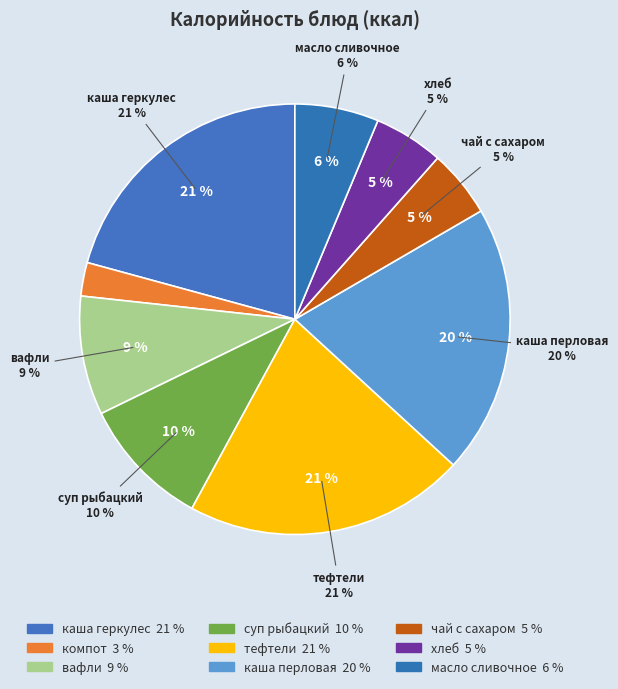

Rank the categories by value from lowest to highest.

компот, чай с сахаром, хлеб, масло сливочное, вафли, суп рыбацкий, каша перловая, каша геркулес, тефтели